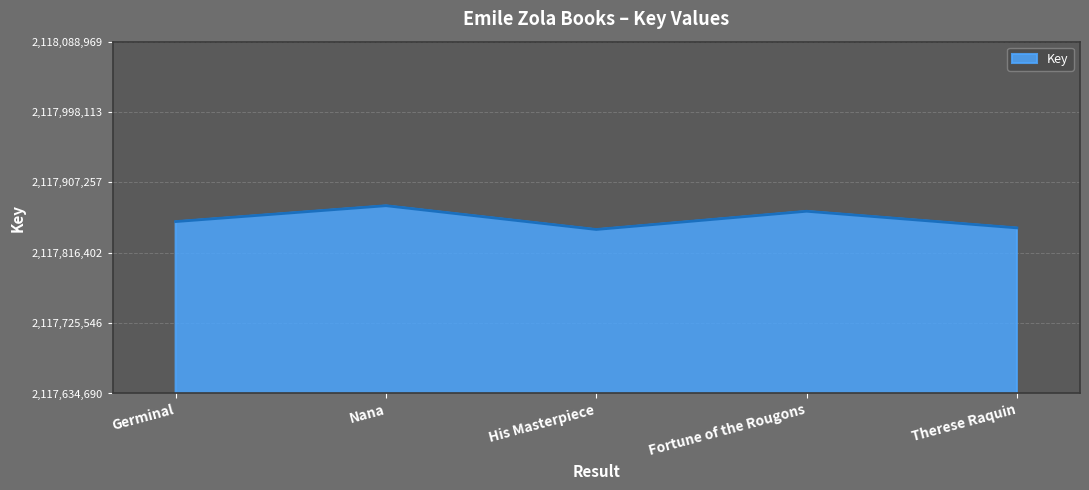

Is it true that the value at Therese Raquin is 822382544?

False